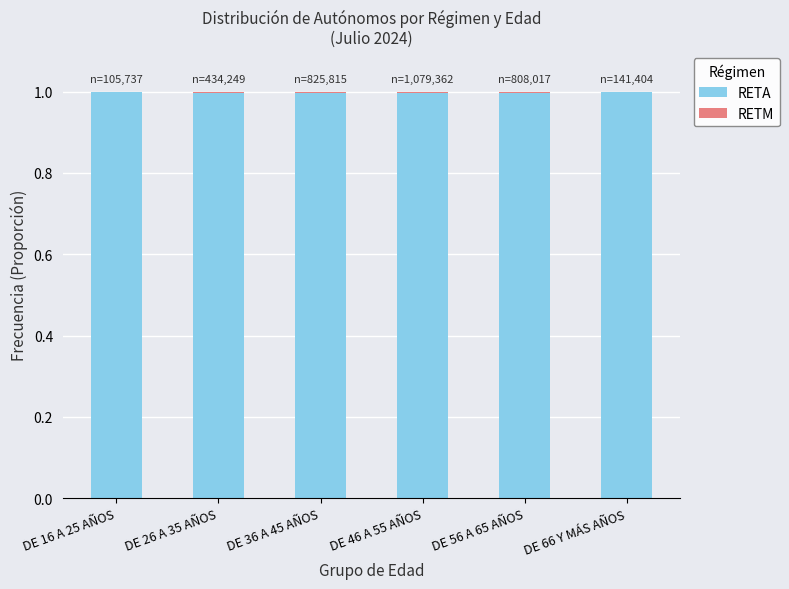

What is the maximum value for RETA?

1.0